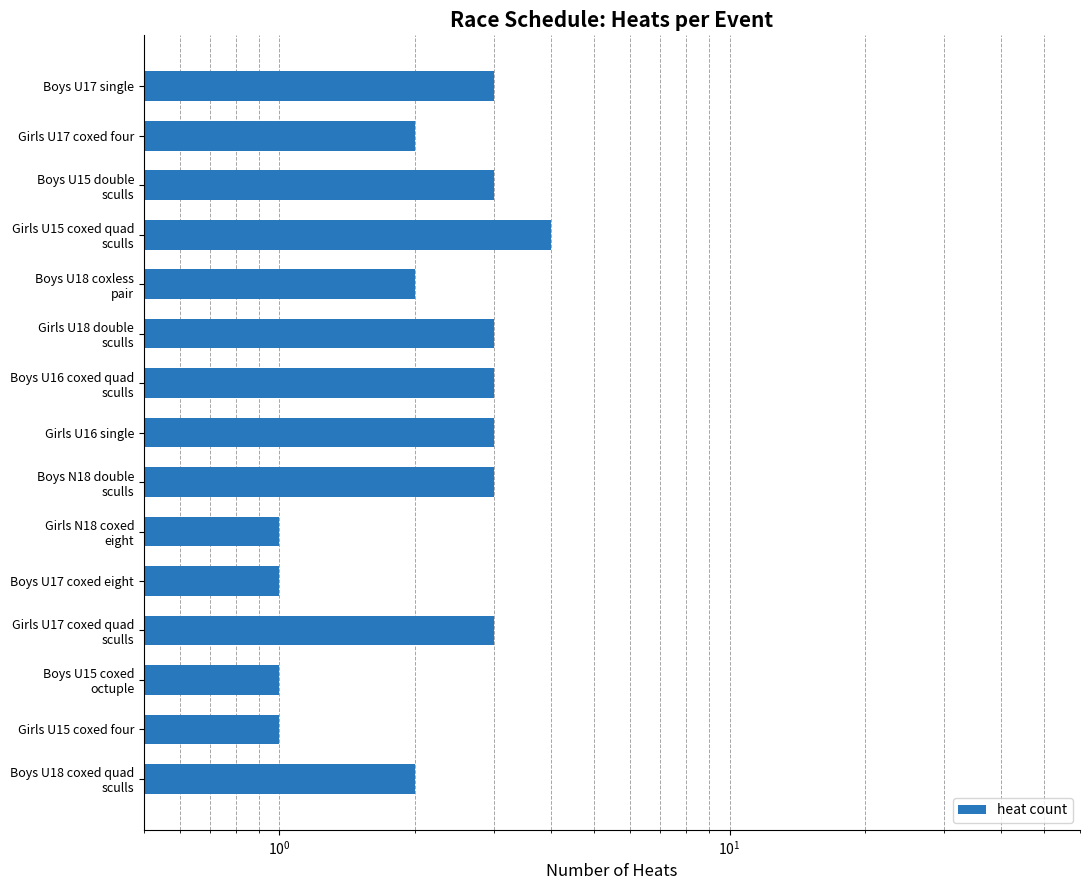

How many bars are there in total?

15